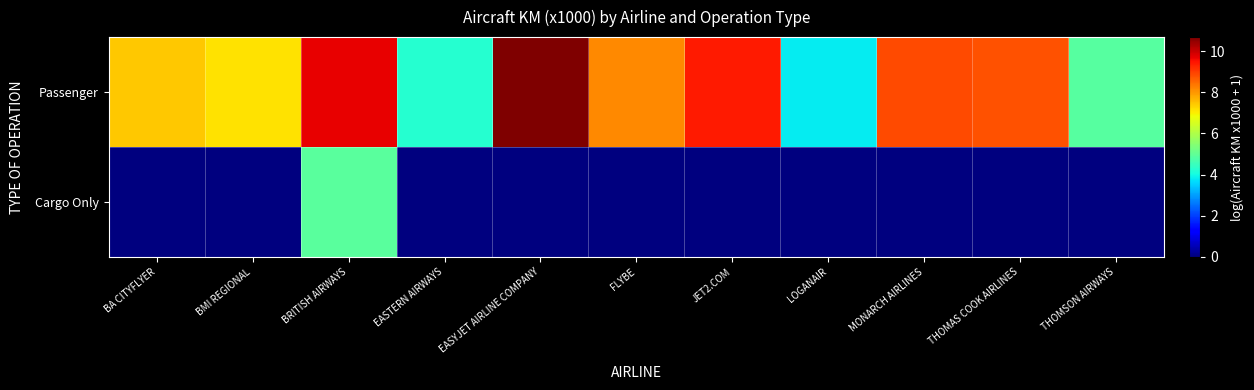

Rank the series by their maximum value, from lowest to highest.

Cargo Only, Passenger